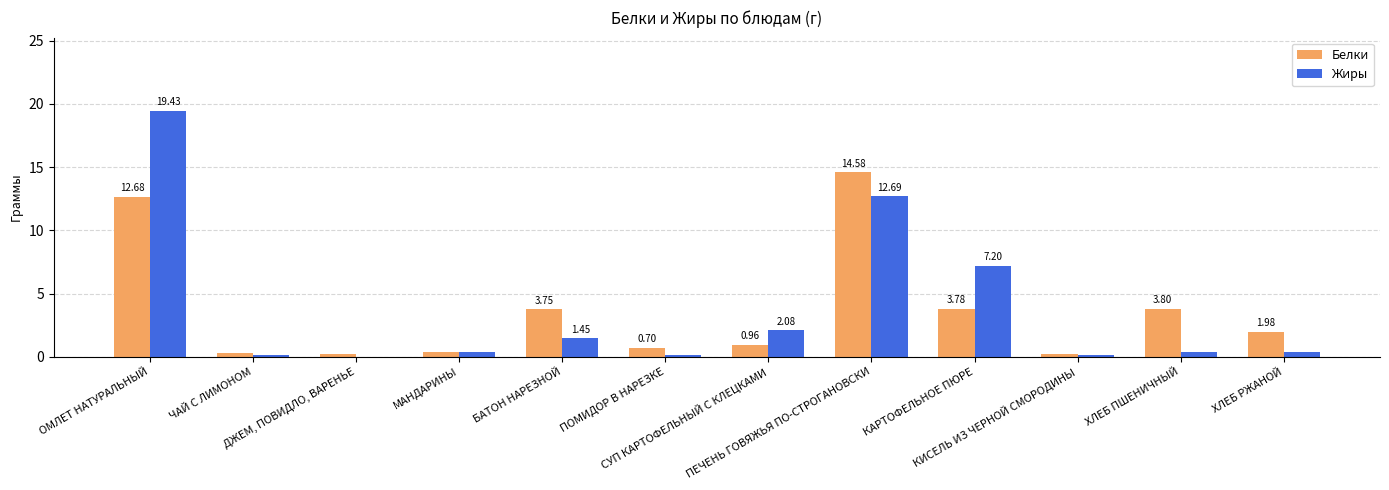

Between СУП КАРТОФЕЛЬНЫЙ С КЛЕЦКАМИ and ХЛЕБ РЖАНОЙ, which series saw the biggest shift?

Жиры